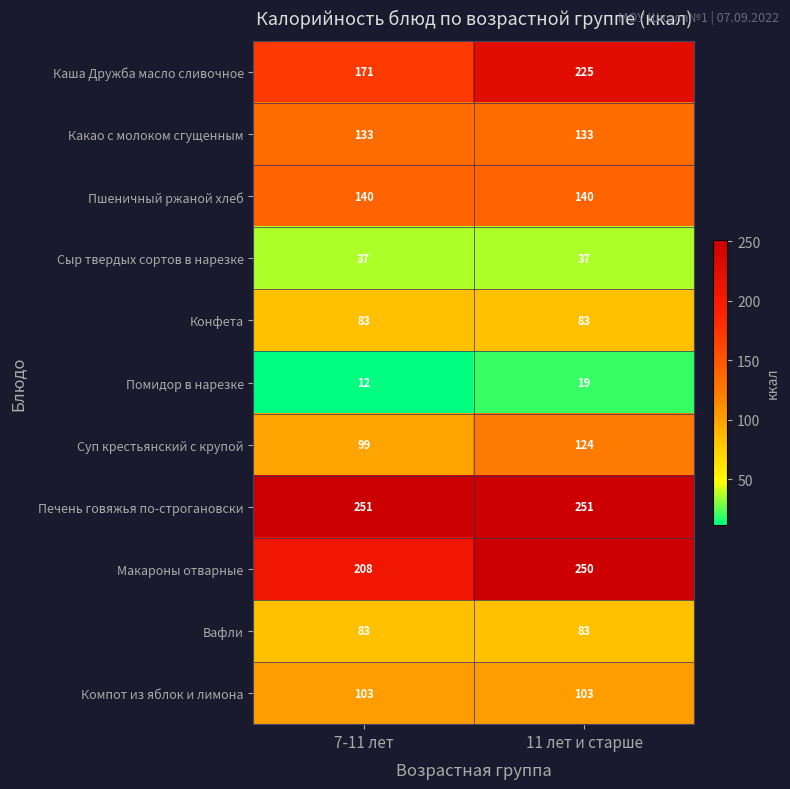

What is the total value across all series at 7-11 лет?

1320